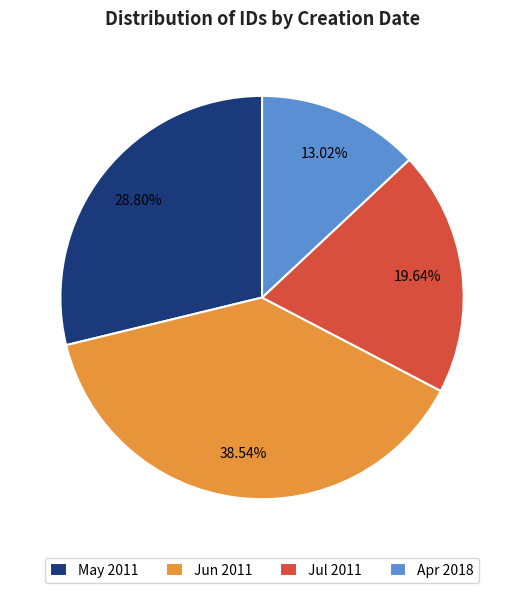

Is the sum of Jun 2011 and Jul 2011 greater than half?

Yes